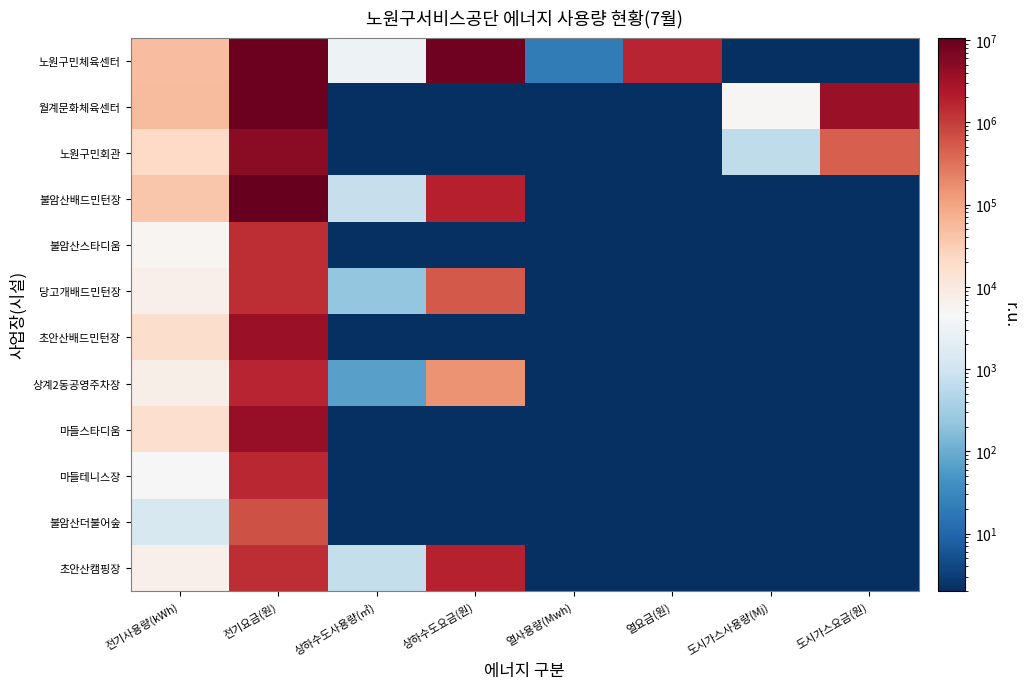

What is the minimum value shown in the chart?

0.2